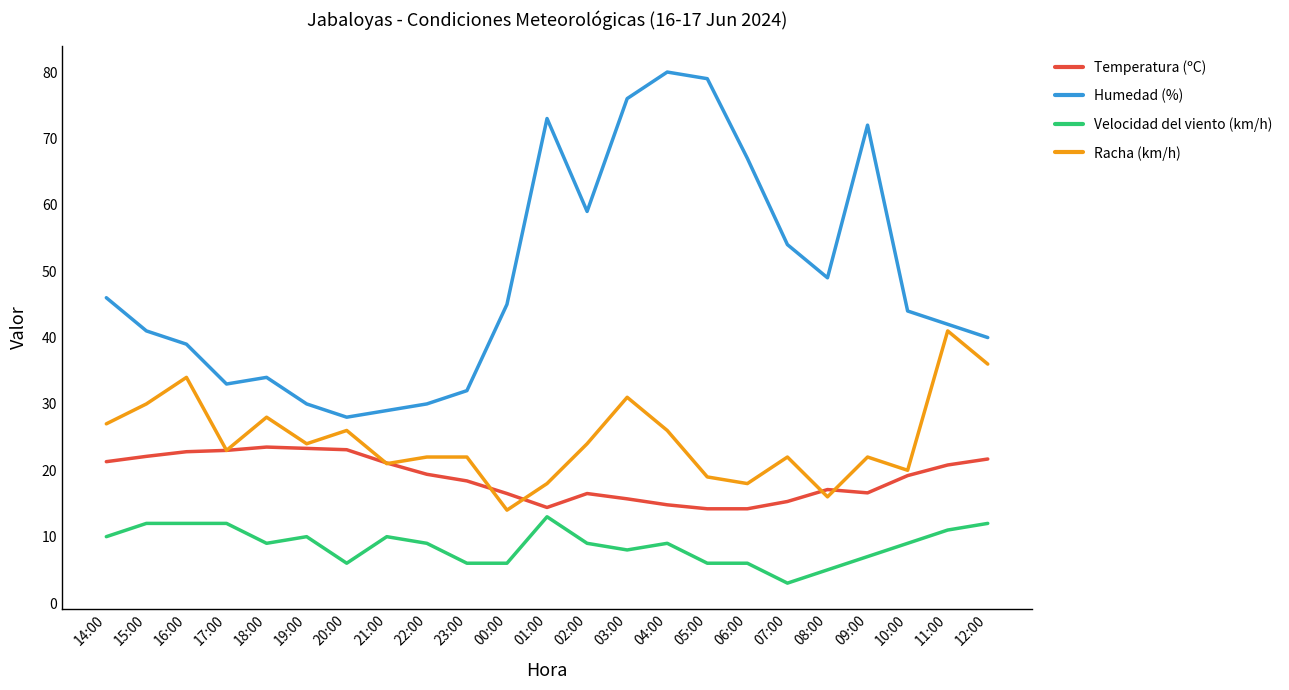

What is the difference between the highest and lowest values at 19:00?

20.0